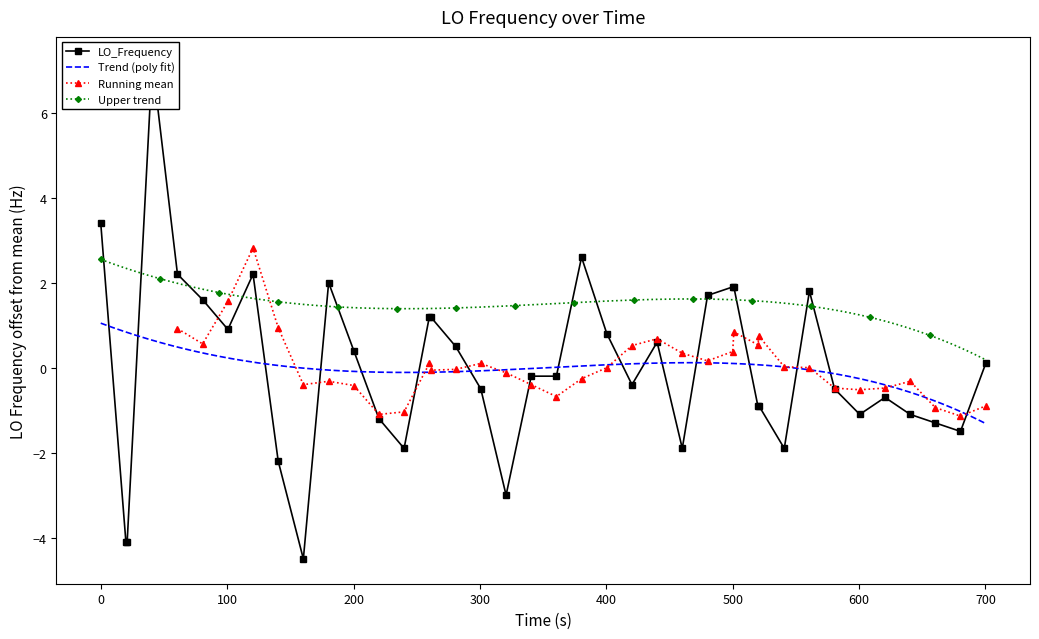

What is the maximum value for Upper trend?

2.5